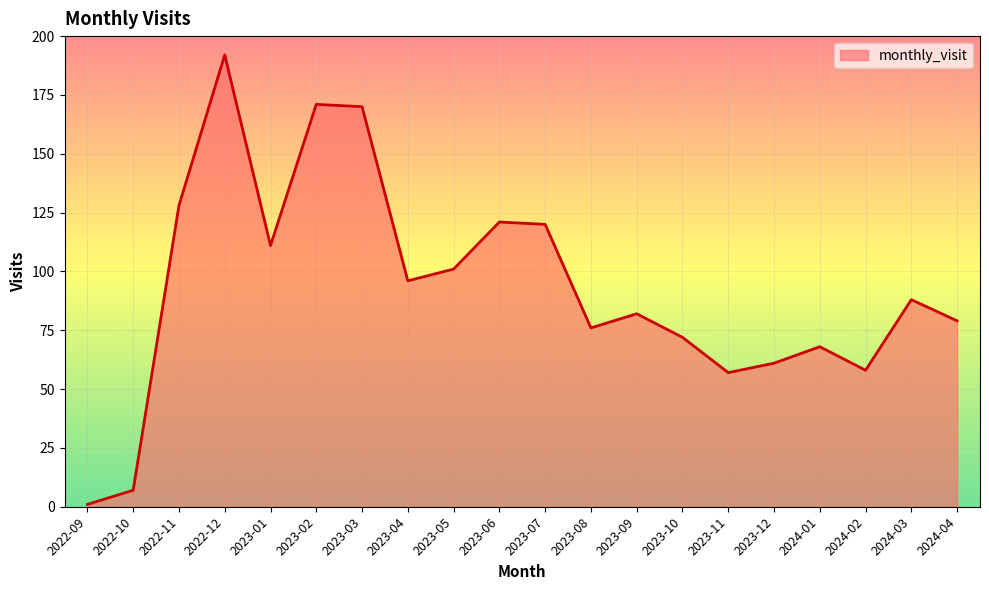

The value at 2023-02 is 171. True or false?

True